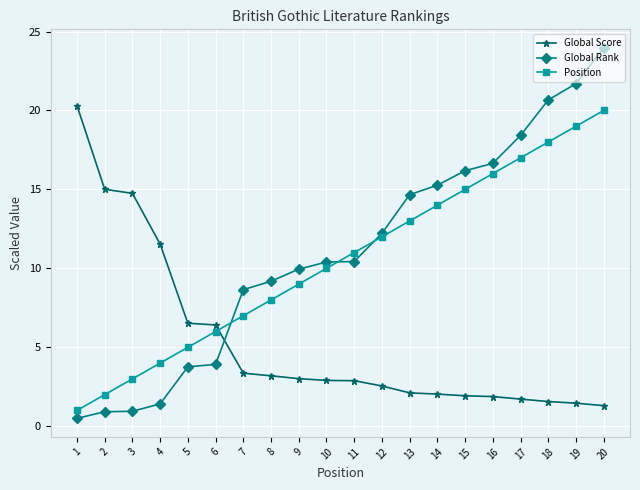

What is the maximum value shown in the chart?

24.0